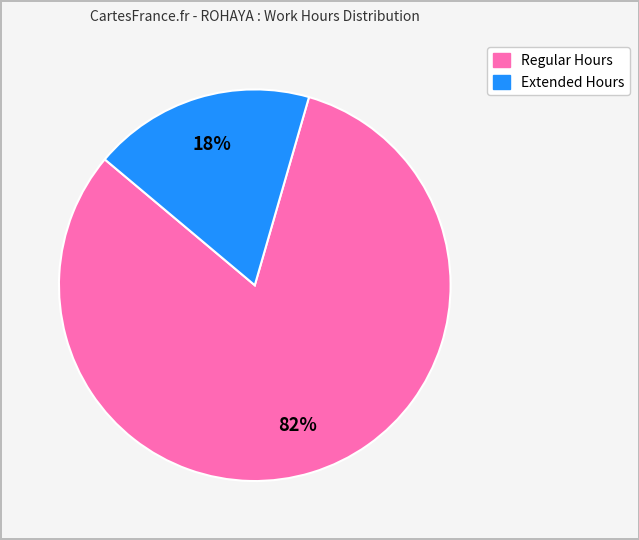

How many segments does this pie chart have?

2